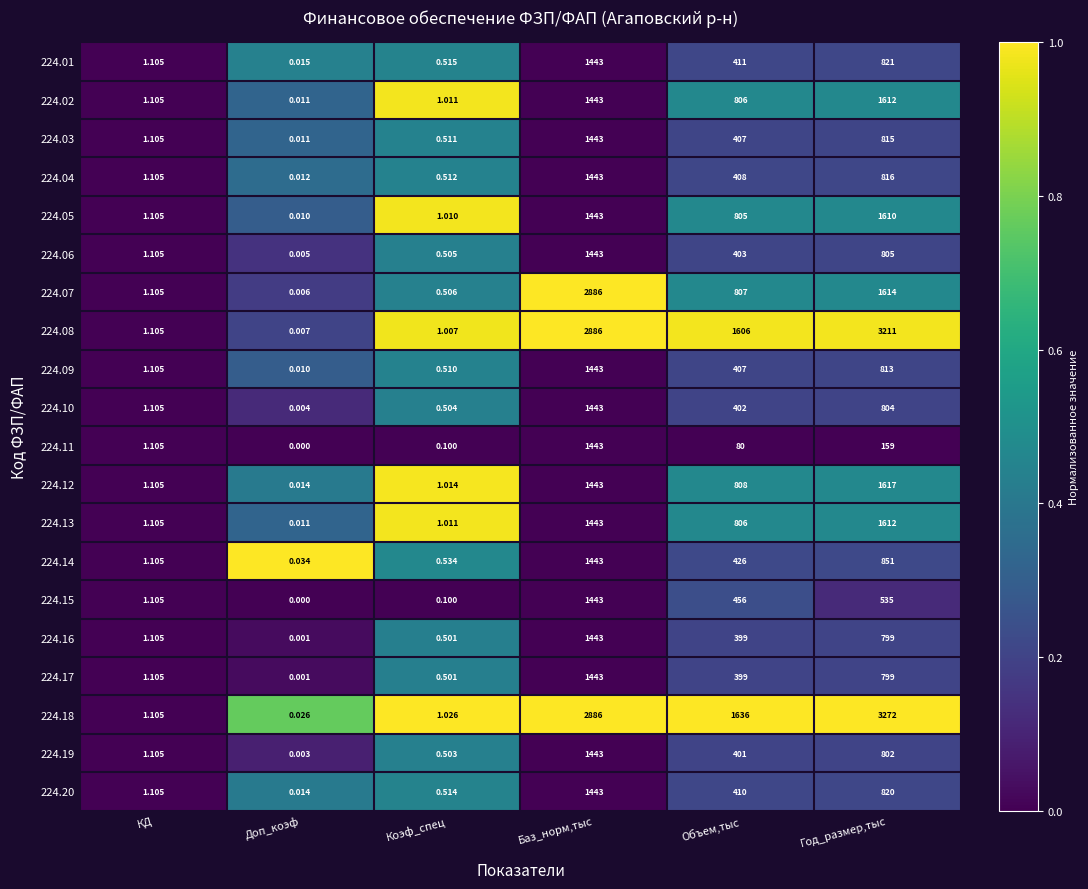

How many data points does each series have?

6